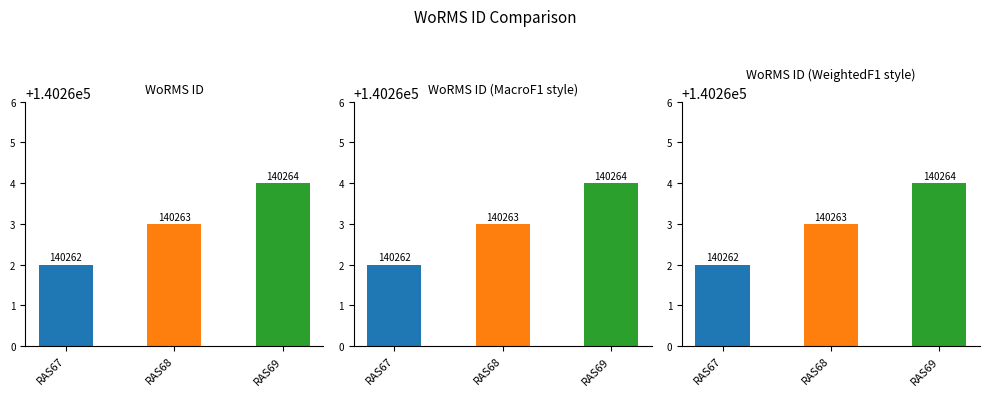

Read the value at RAS68.

140263